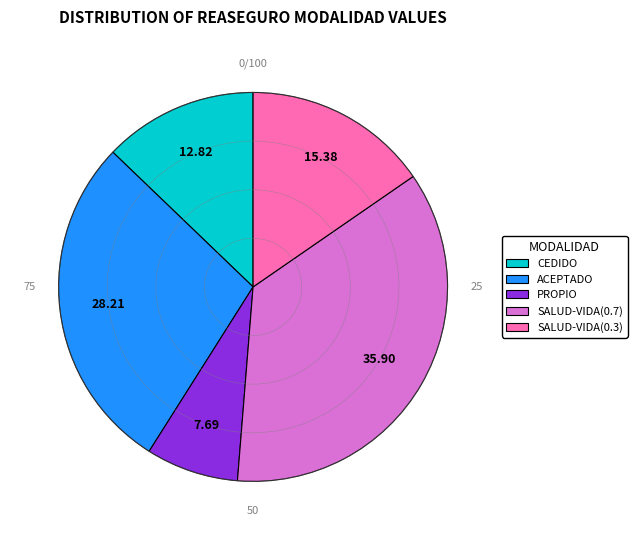

Does PROPIO represent more than half of the total?

No